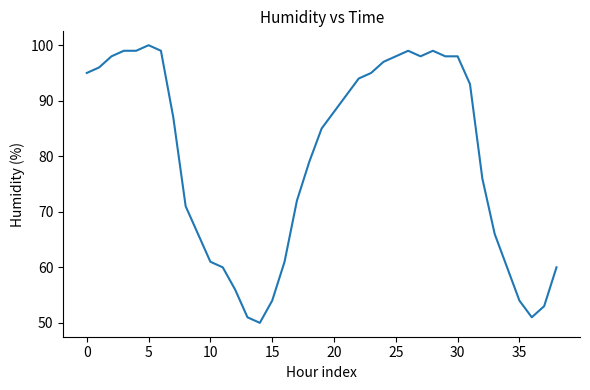

What is the greatest value displayed?

100